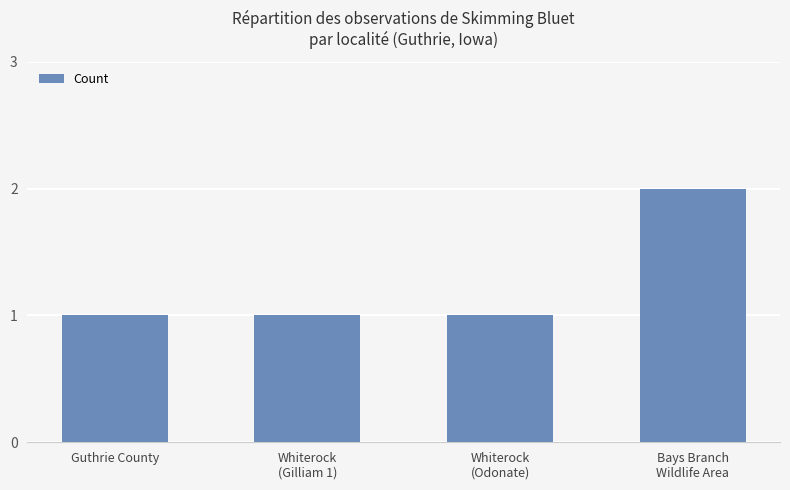

The value at Whiterock
(Odonate) is 2. True or false?

False